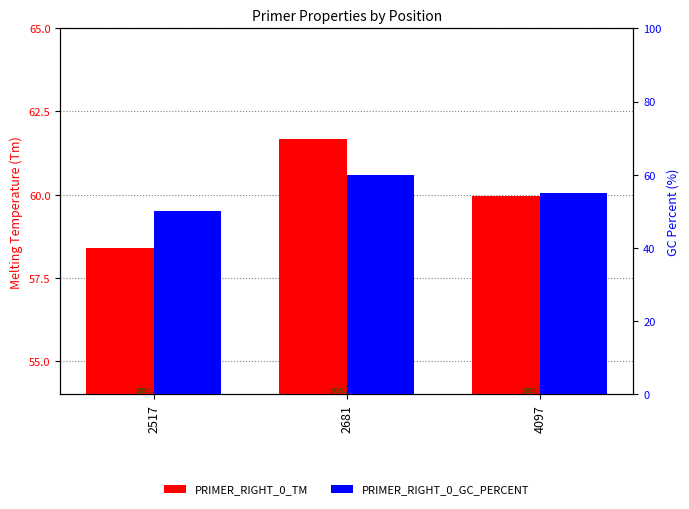

The value of PRIMER_RIGHT_0_GC_PERCENT at 4097 is 55.0. True or false?

True